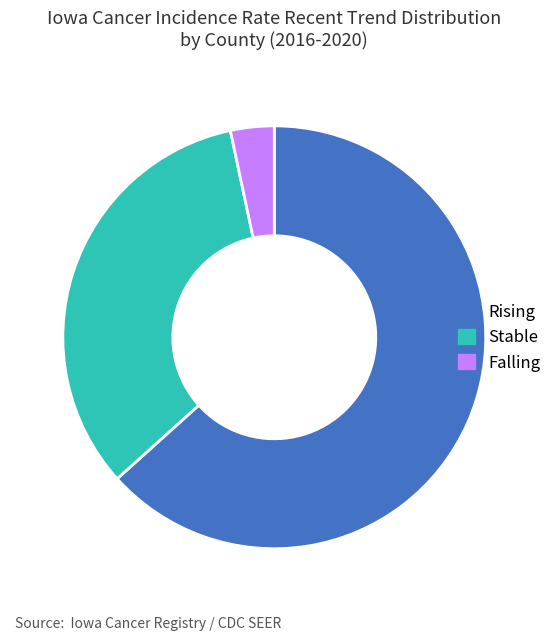

Count the number of slices in the pie.

3